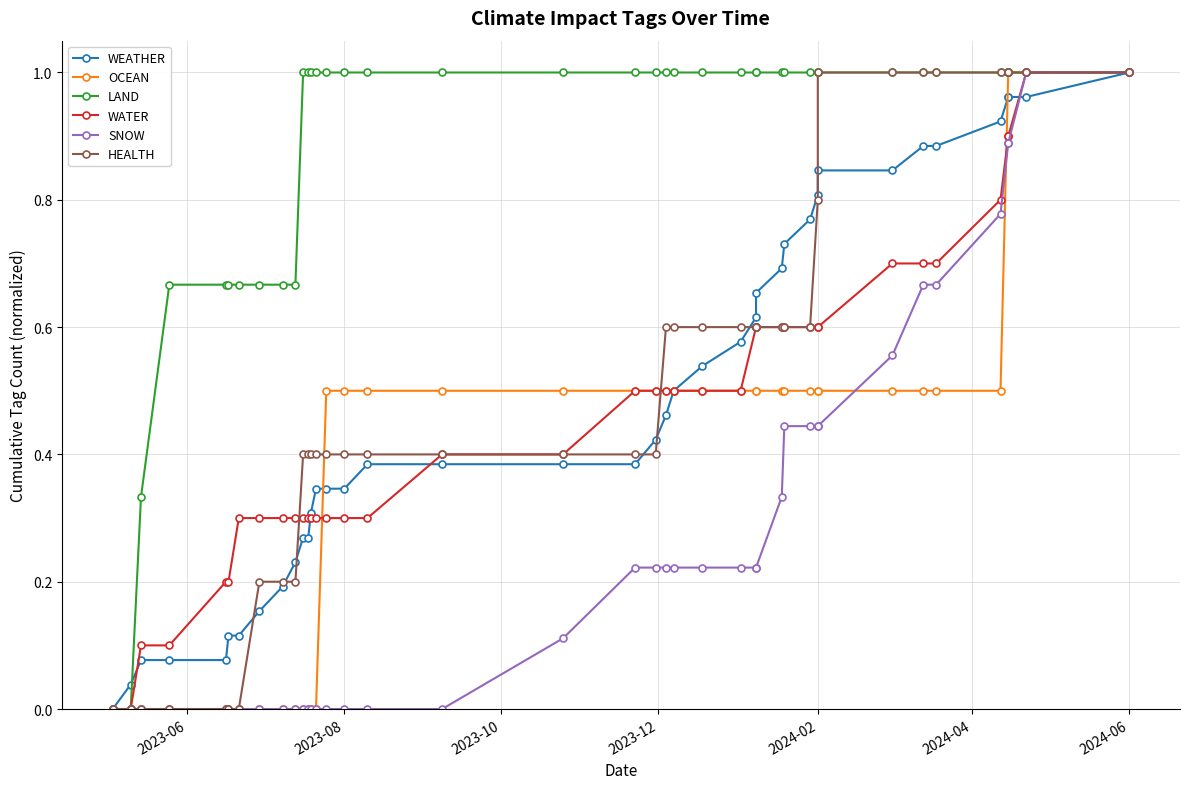

What are all the series names shown in the legend?

WEATHER, OCEAN, LAND, WATER, SNOW, HEALTH